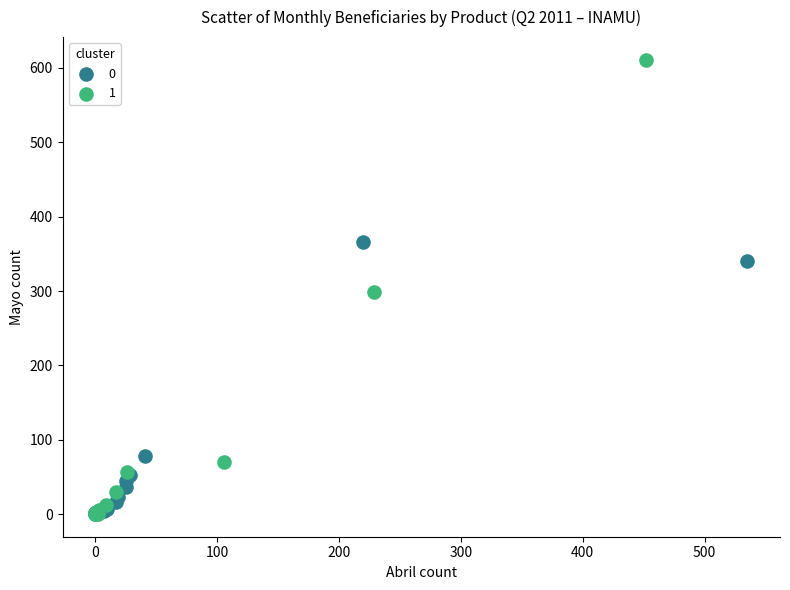

Which series contains the highest Y value?

1